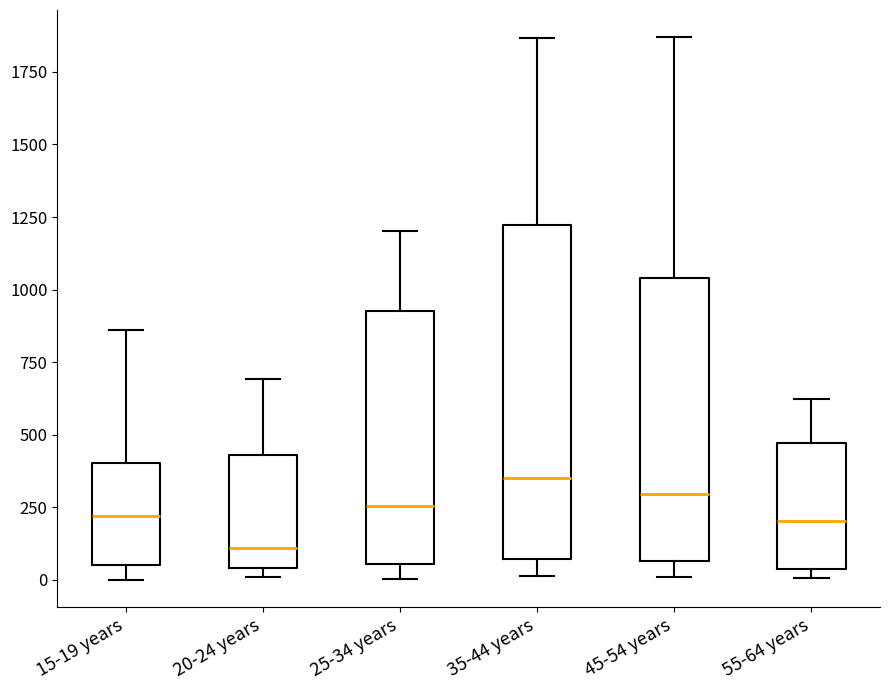

Which box has the lowest median line?

20-24 years